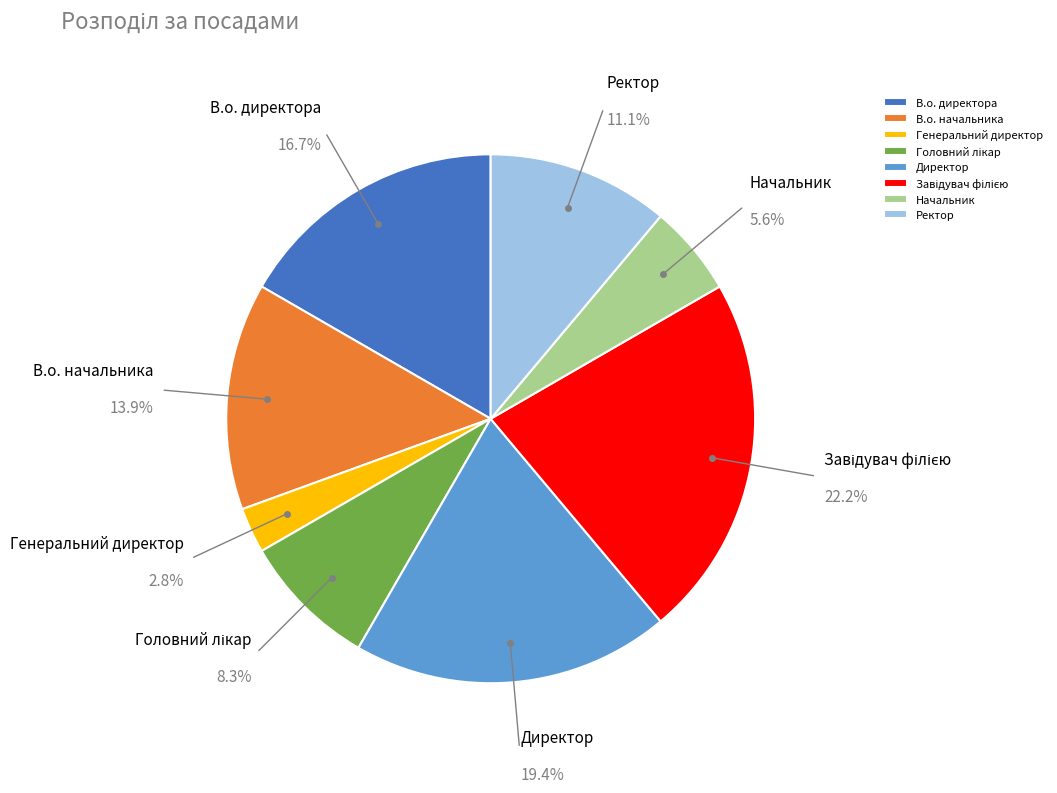

What percentage do В.о. начальника and Генеральний директор together represent?

16.7%